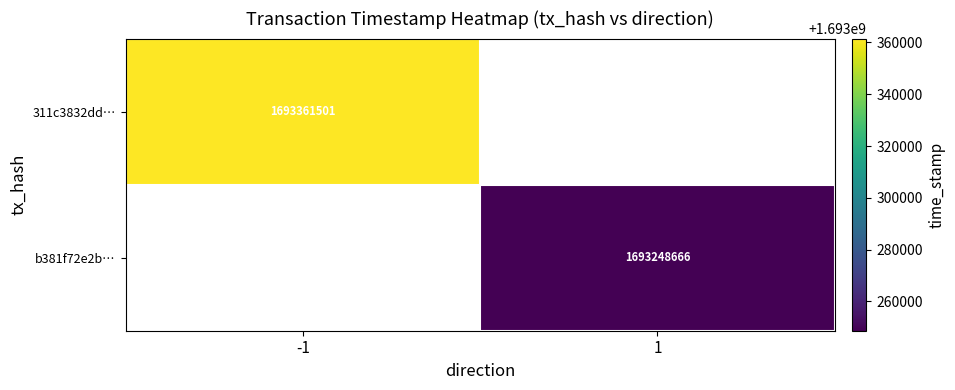

Is it true that 311c3832dd… equals 1693361501 at -1?

True